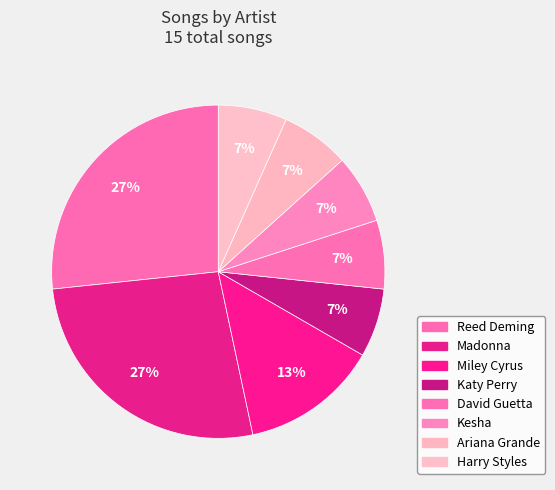

Is it true that Kesha is 1% of the pie?

False